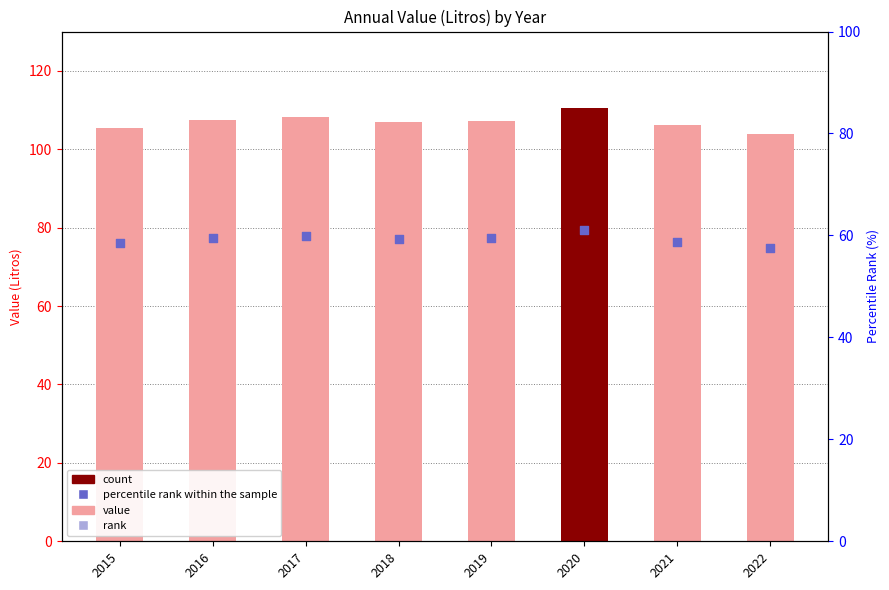

Is the value of Value at 2016 greater than the value of percentile rank within the sample at 2015?

Yes